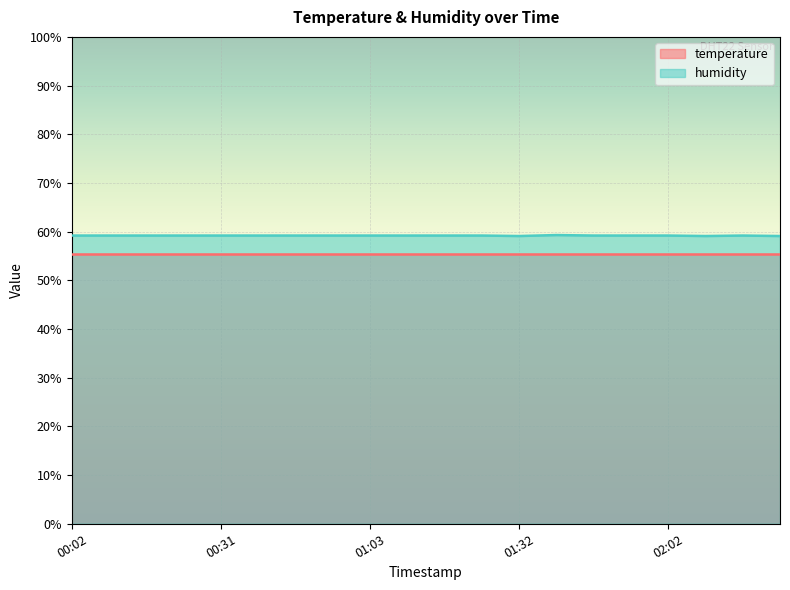

Is it true that the value at 01:40 is 59.3?

True